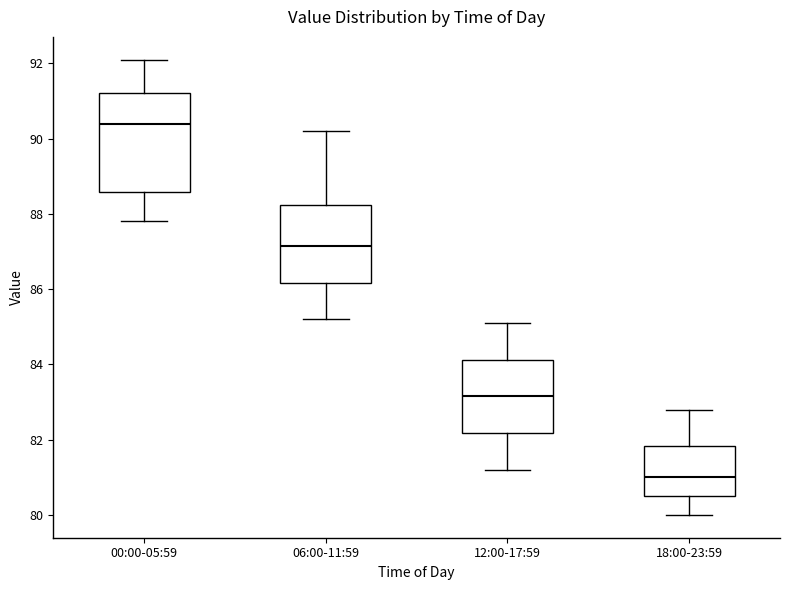

Which box's median line is the lowest?

18:00-23:59